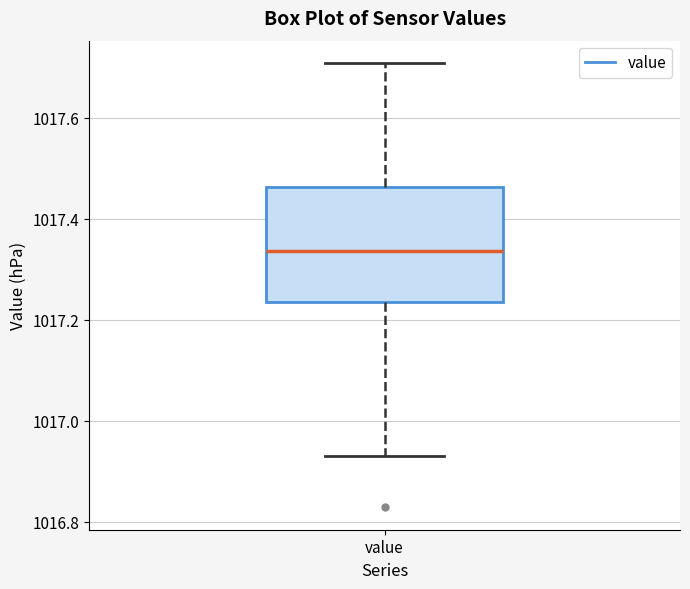

Transcribe this box plot: give where the median line is, the range the box spans, and where the two whiskers end, as read against the y-axis. The values are not printed on the chart, so give them approximately, as read against the axis.

median 1017.34, box 1017.24 to 1017.46, whiskers 1016.92 to 1017.70